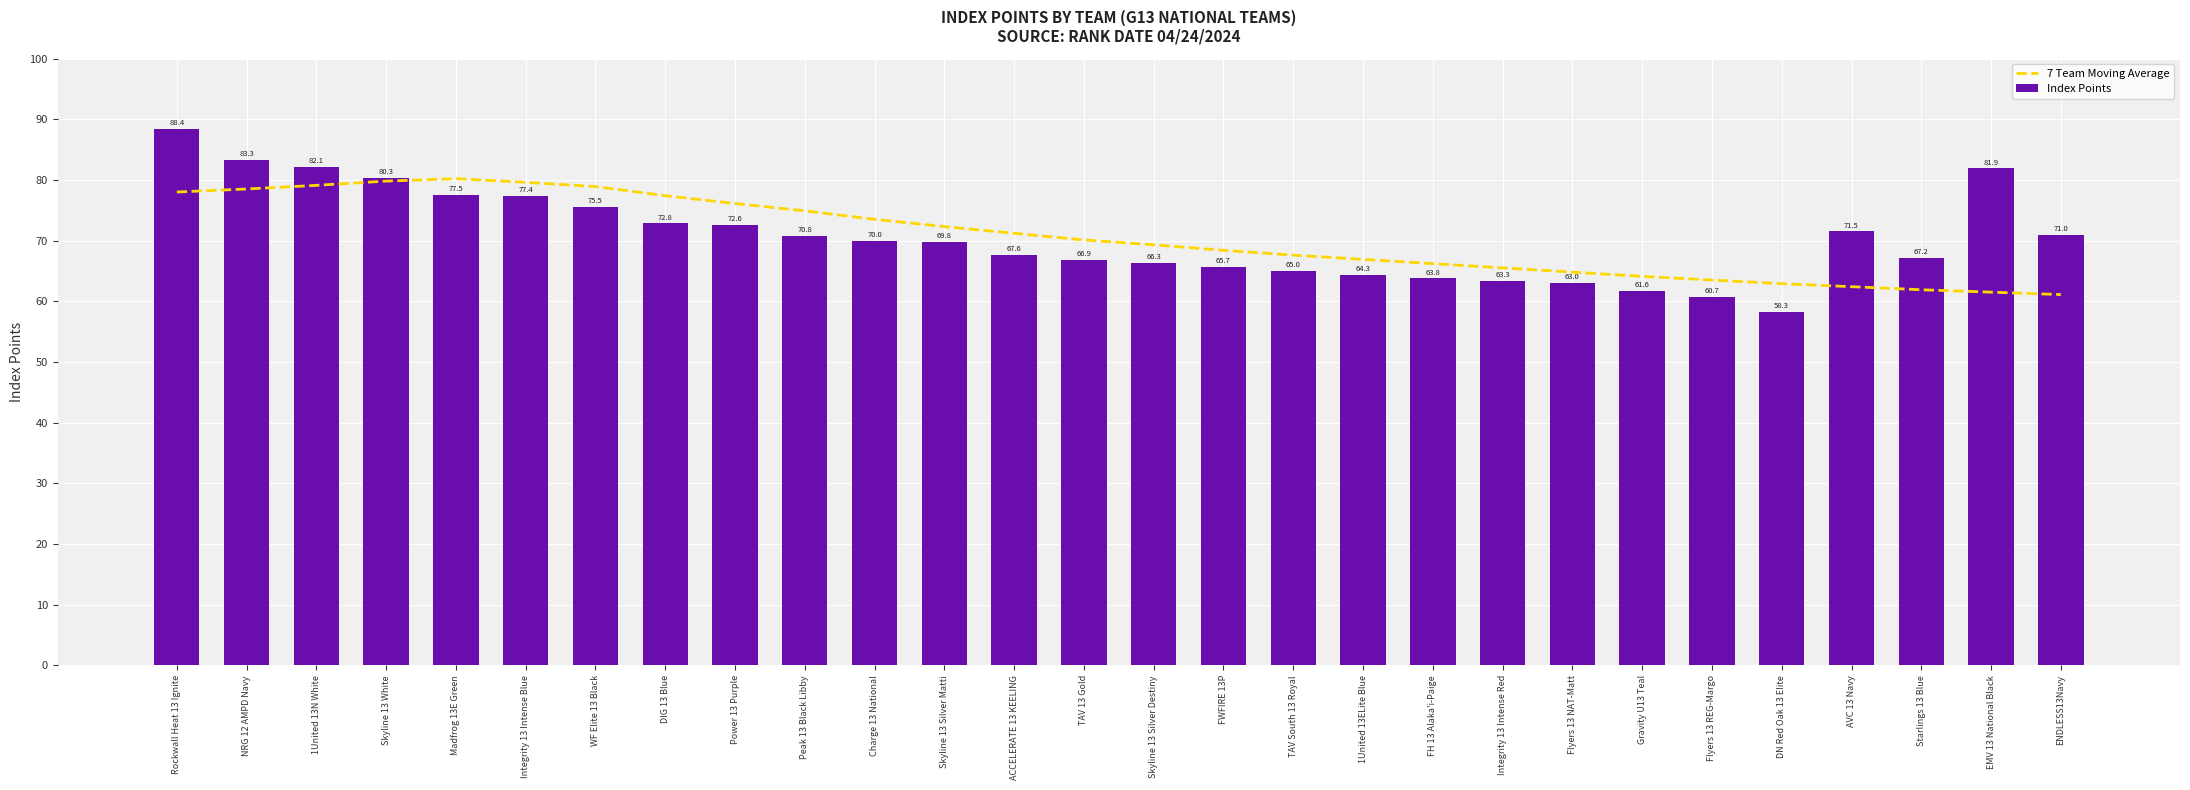

List the series in order of their peak value, lowest first.

7 Team Moving Average, Index Points